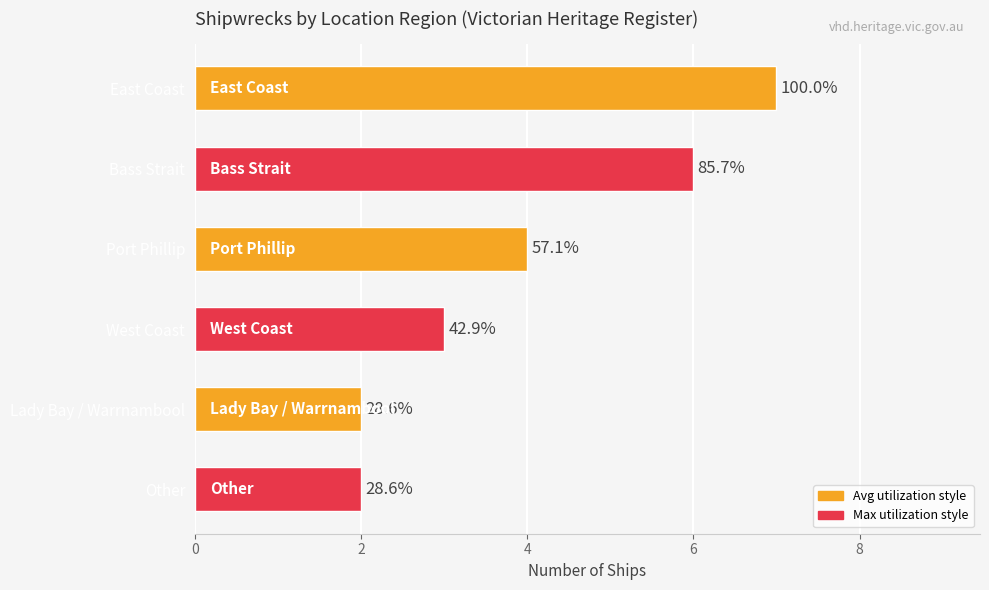

Are the bars grouped side by side (vs. stacked)?

No